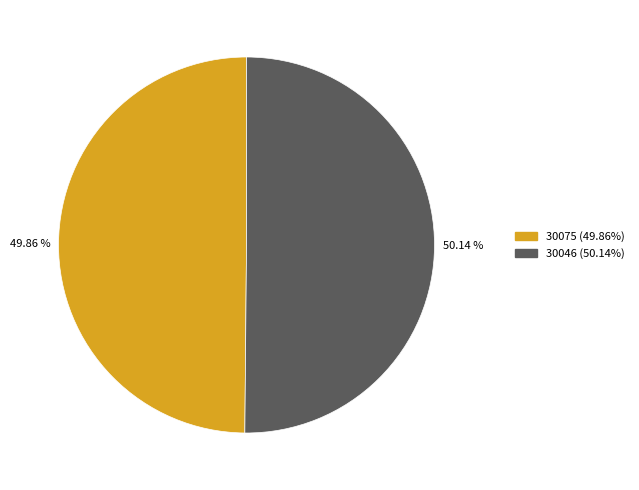

How much of the chart is everything except 30046?

49.9%